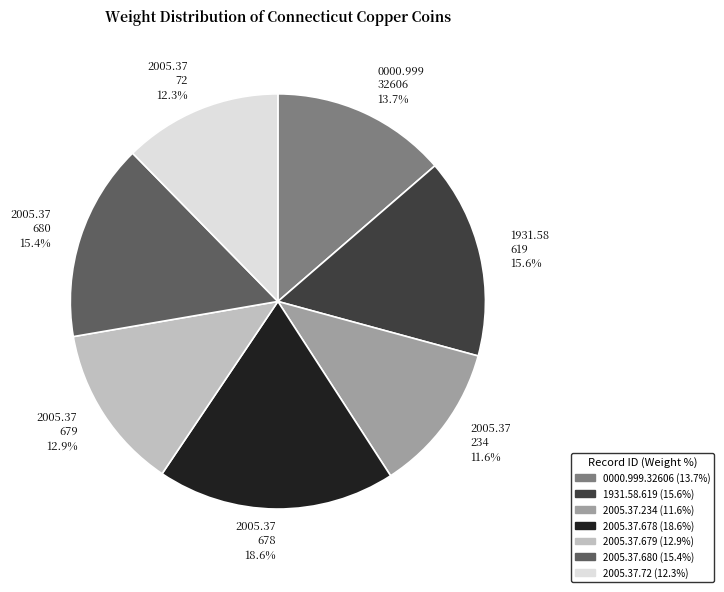

Is 2005.37.680 the majority of the pie?

No